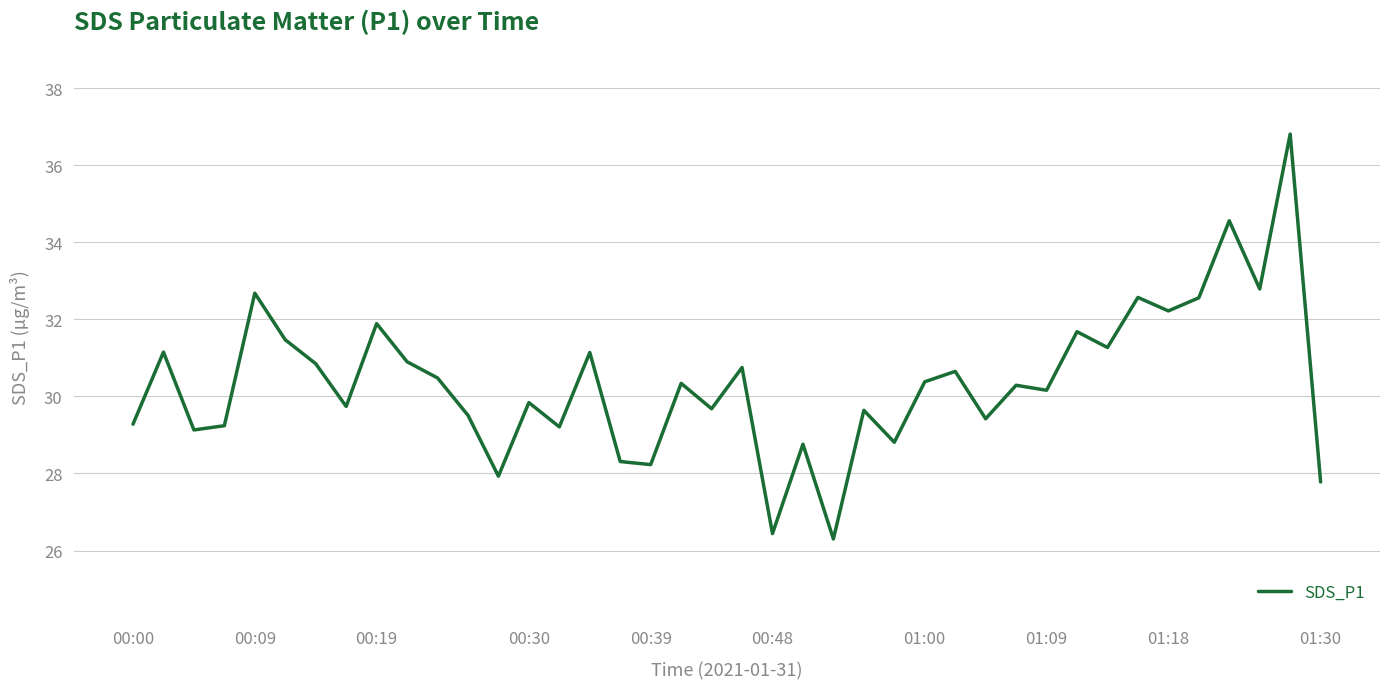

What is the smallest value displayed?

26.3